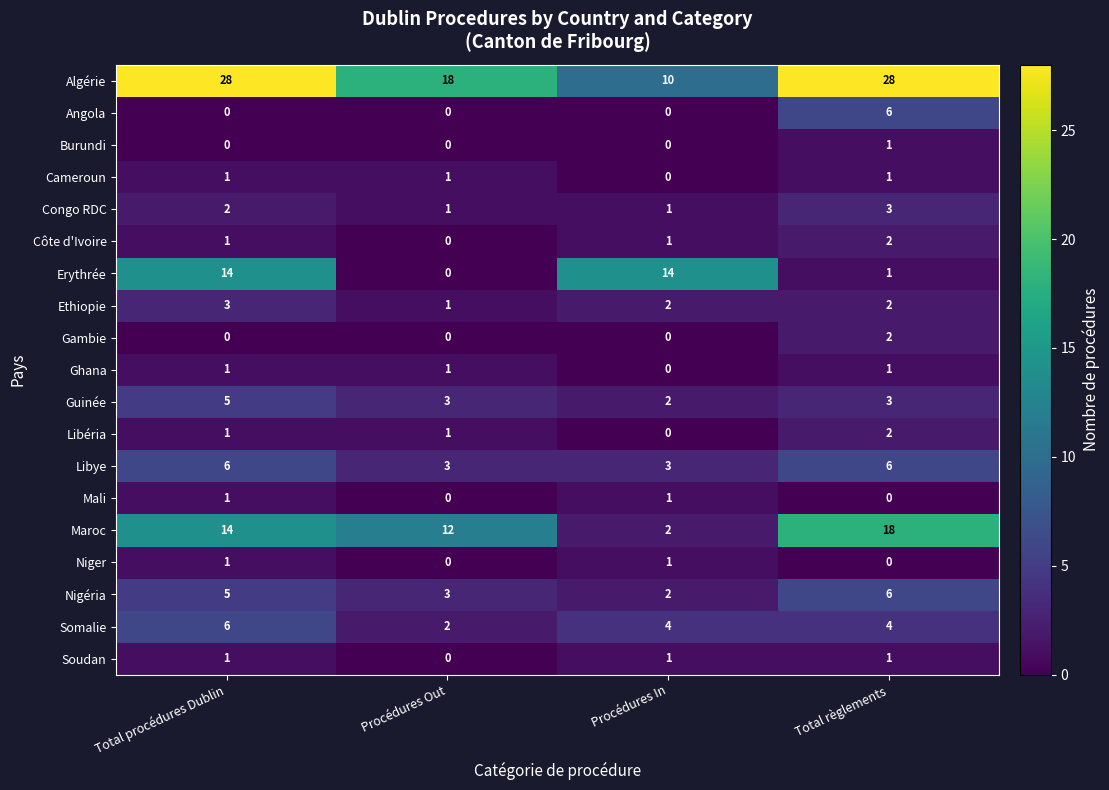

How many data points does each series have?

4